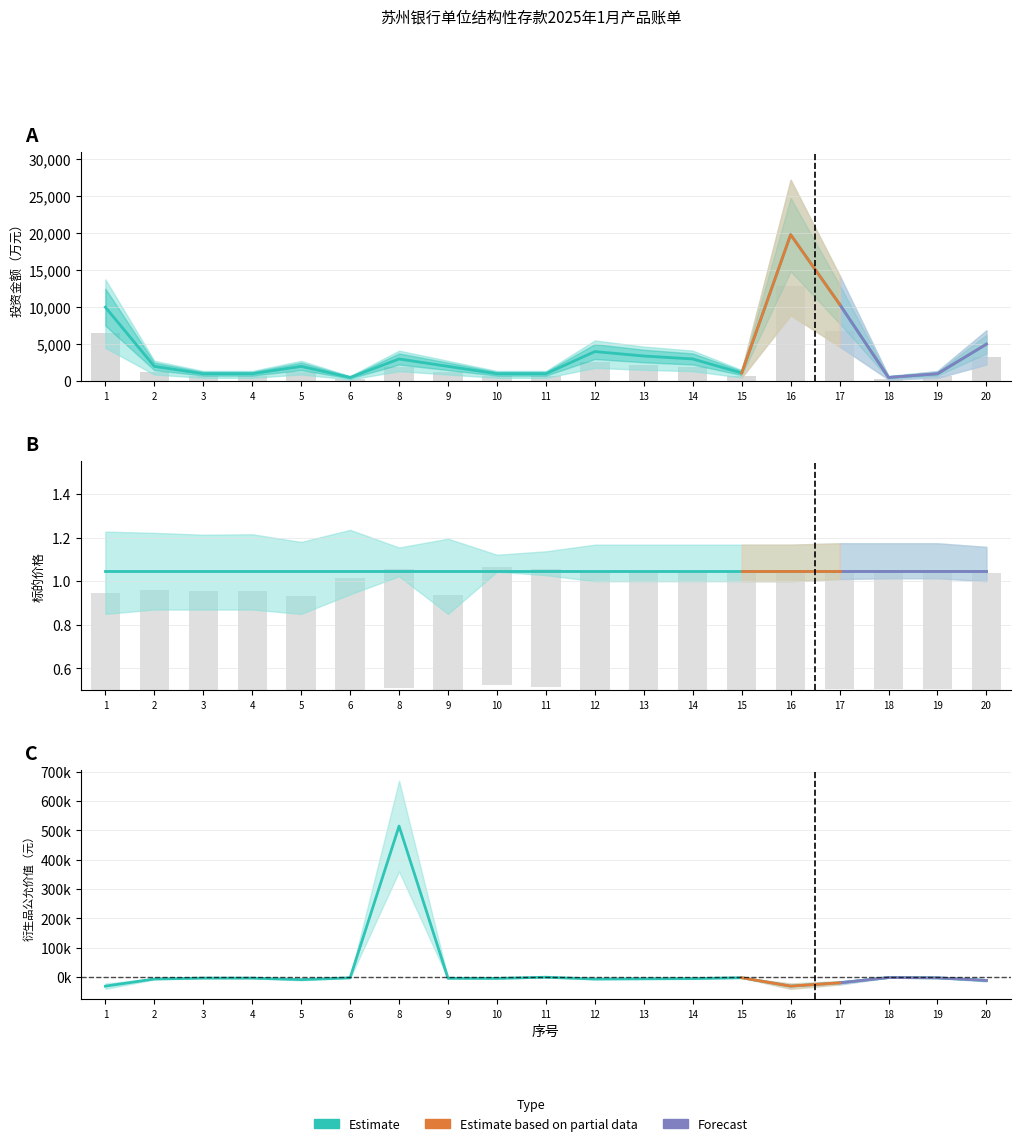

Reading right to left, list all the values displayed in this chart.

投资金额（万元）: 20=5000.0	19=1000.0	18=500.0	17=10400.0	16=19800.0	15=1100.0	14=3000.0	13=3400.0	12=4000.0	11=1000.0	10=1000.0	9=2000.0	8=3000.0	6=500.0	5=2000.0	4=1000.0	3=1000.0	2=2000.0	1=10000.0
标的上限: 20=1.2	19=1.2	18=1.2	17=1.2	16=1.2	15=1.2	14=1.2	13=1.2	12=1.2	11=1.1	10=1.1	9=1.2	8=1.2	6=1.2	5=1.2	4=1.2	3=1.2	2=1.2	1=1.2
标的下限: 20=1.0	19=1.0	18=1.0	17=1.0	16=1.0	15=1.0	14=1.0	13=1.0	12=1.0	11=1.0	10=1.0	9=0.8	8=1.0	6=0.9	5=0.8	4=0.9	3=0.9	2=0.9	1=0.8
当前标的: 20=1.0	19=1.0	18=1.0	17=1.0	16=1.0	15=1.0	14=1.0	13=1.0	12=1.0	11=1.0	10=1.0	9=1.0	8=1.0	6=1.0	5=1.0	4=1.0	3=1.0	2=1.0	1=1.0
衍生品公允价值（元）: 20=-10844.1	19=-2092.8	18=-1046.4	17=-19046.4	16=-30259.5	15=-1663.2	14=-4535.9	13=-5140.7	12=-6047.9	11=40.9	10=-3882.5	9=-3562.3	8=514645.7	6=-2062.6	5=-8126.4	4=-2991.1	3=-2934.7	2=-5984.1	1=-30403.7